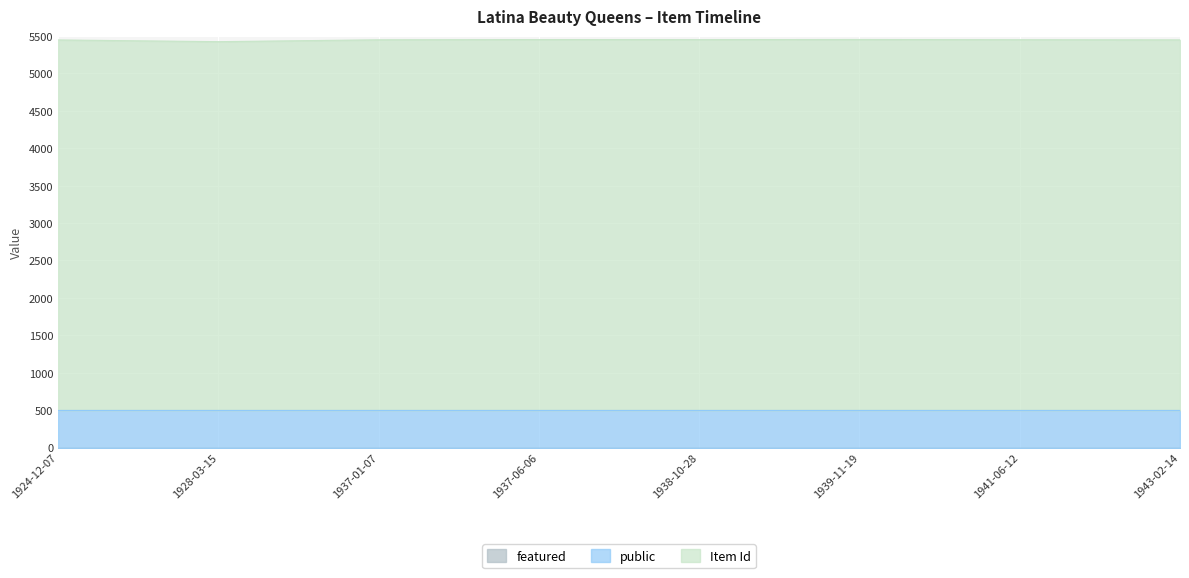

True or false: featured and public intersect in this chart.

False